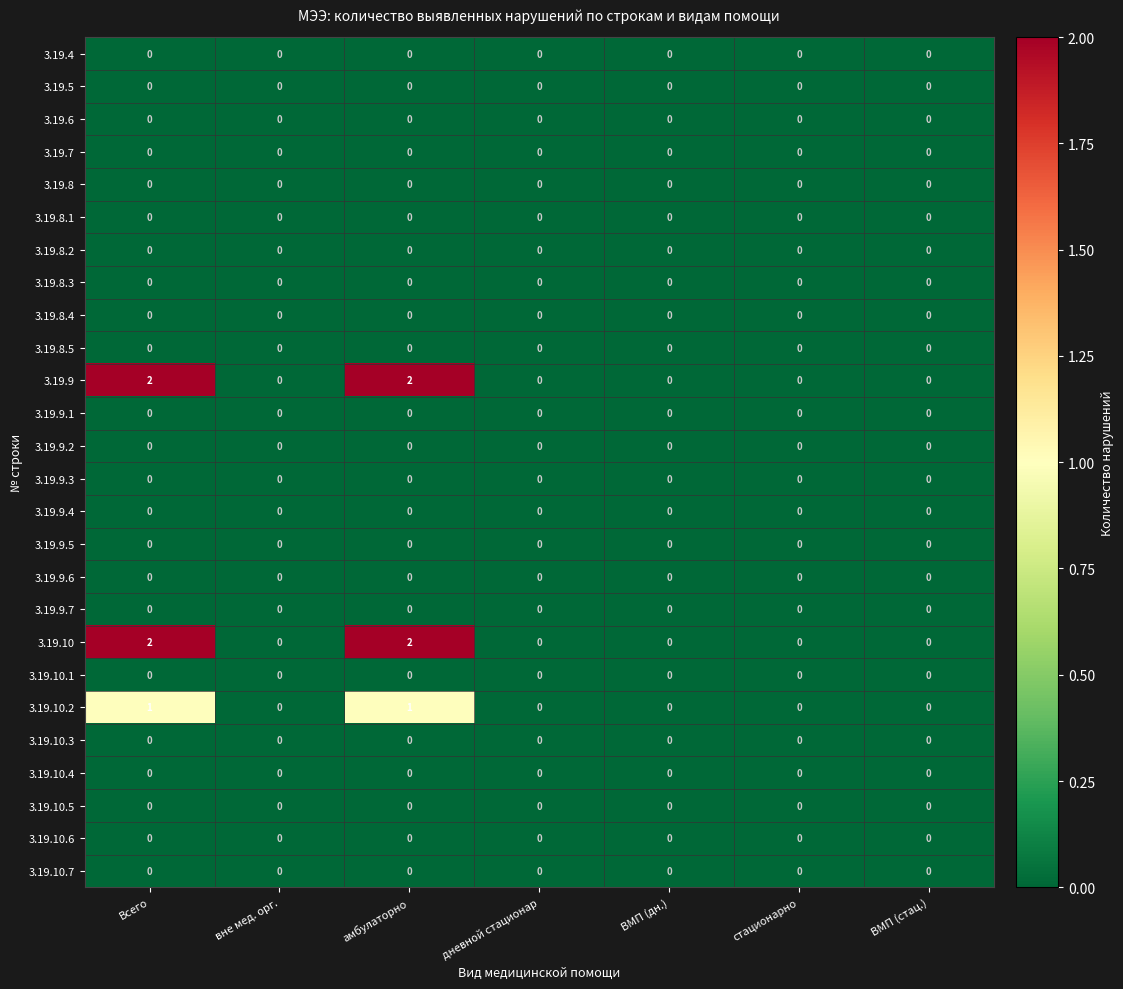

What is the sum of all 3.19.10 values?

4